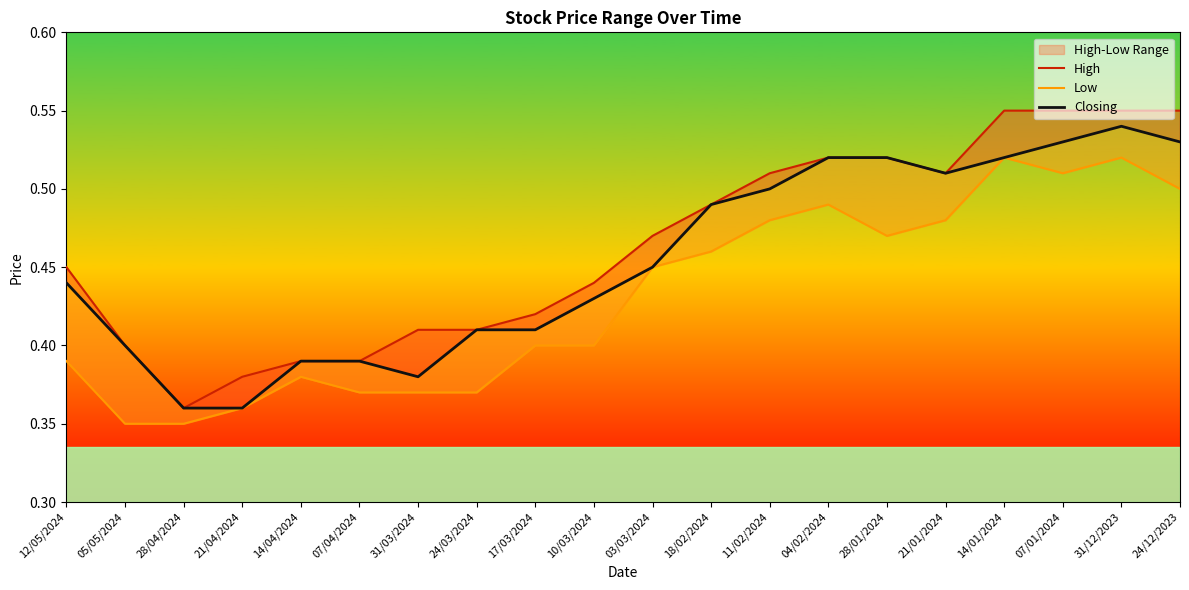

Which series has the widest spread of values?

High